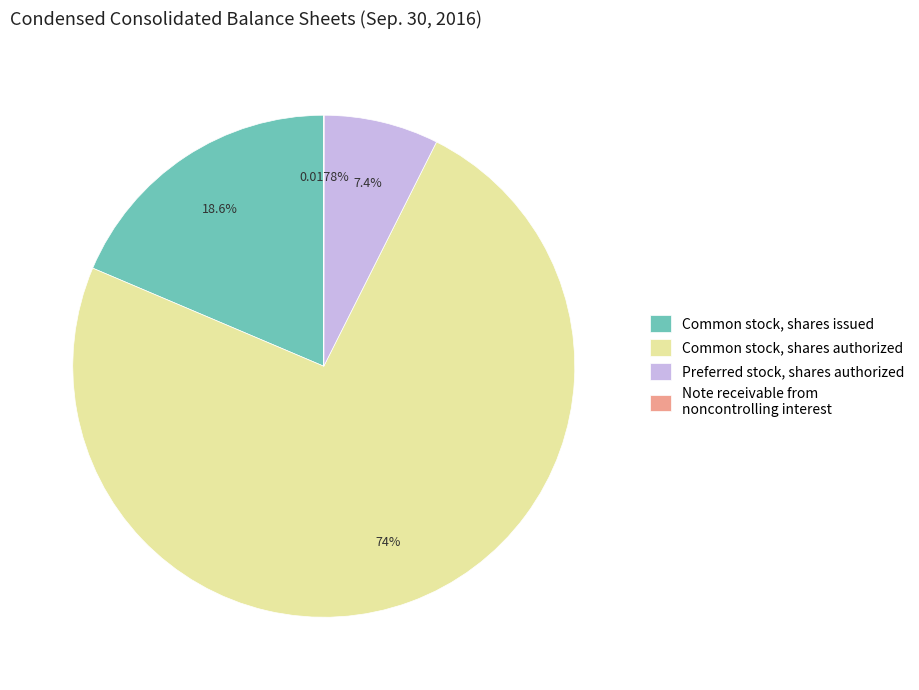

Is Common stock, shares authorized the majority of the pie?

Yes